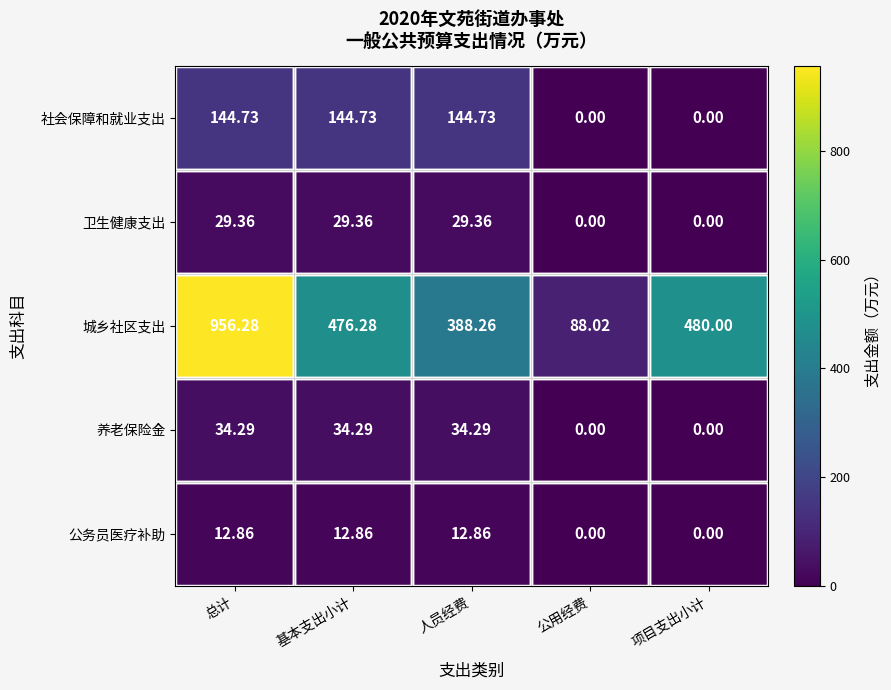

What is the total value across all series at 总计?

1177.5